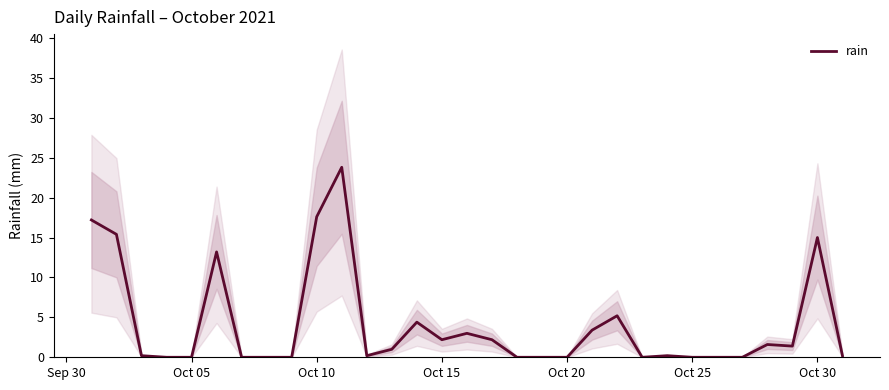

True or false: rain has a value of 0.0 at Oct 05.

True